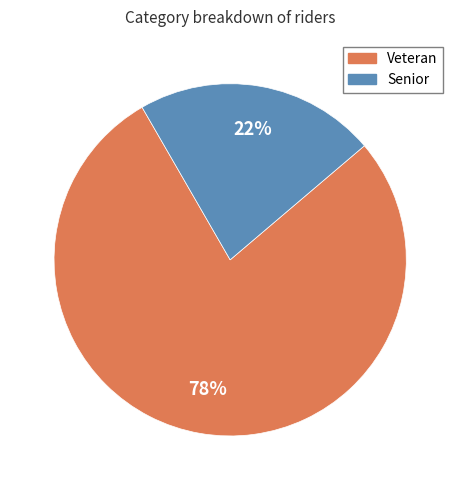

Is the sum of Veteran and Senior greater than half?

Yes